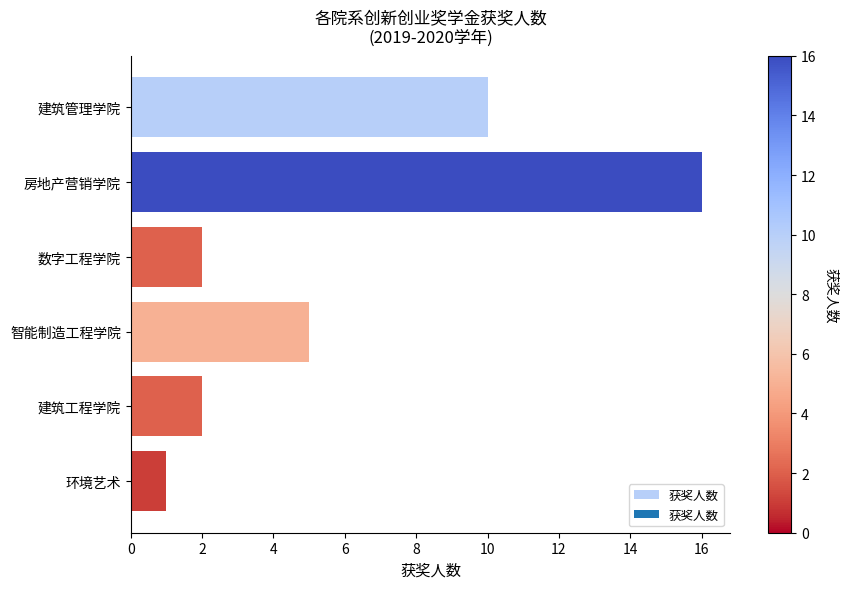

What is the difference between the maximum and minimum values?

15